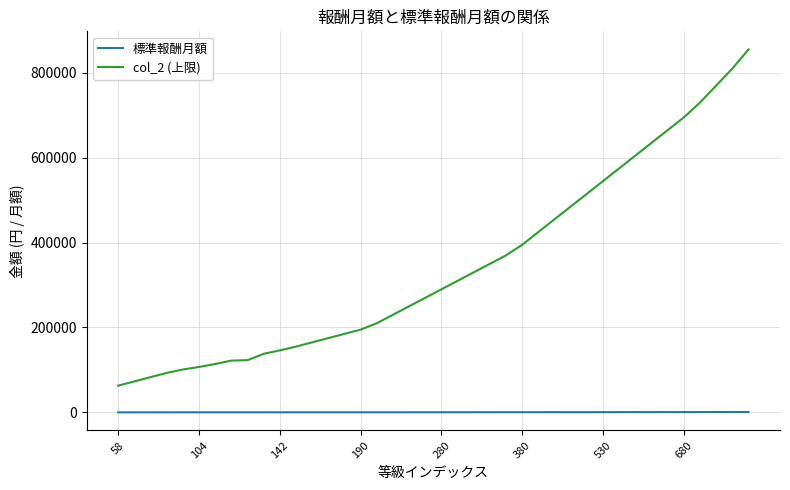

What is the smallest value displayed?

58